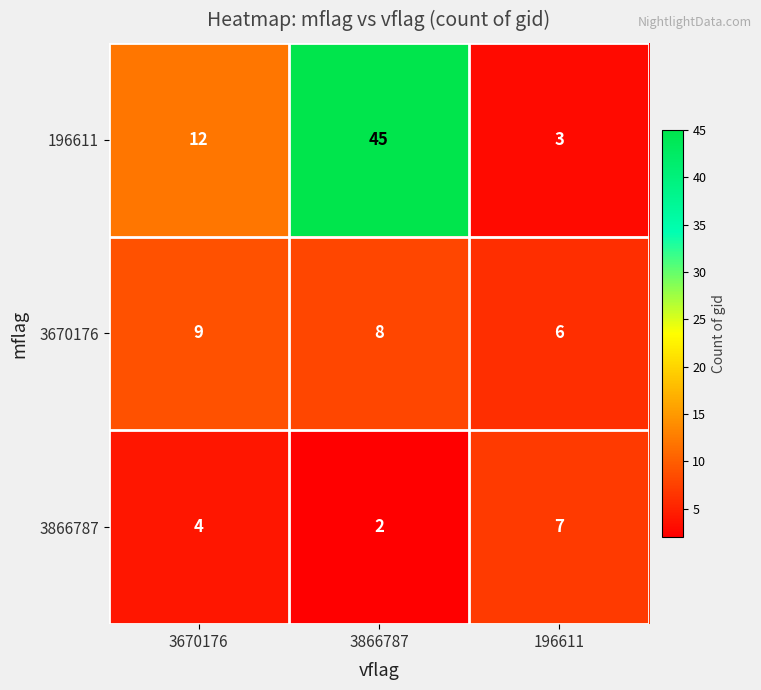

Which series has the widest spread of values?

196611